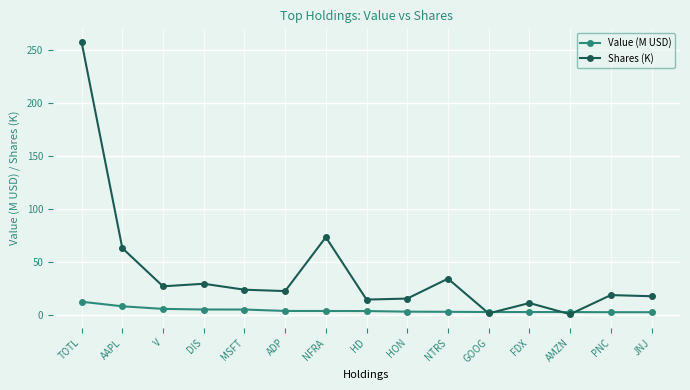

What is the difference between the Value (M USD) values at MSFT and HD?

1.4